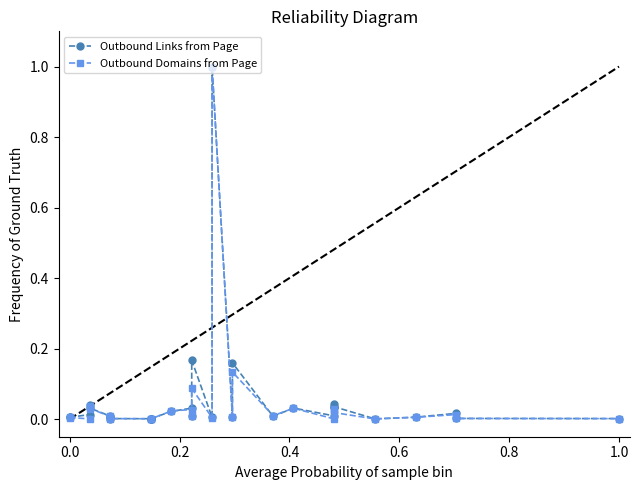

What are all the series names shown in the legend?

Outbound Links from Page, Outbound Domains from Page